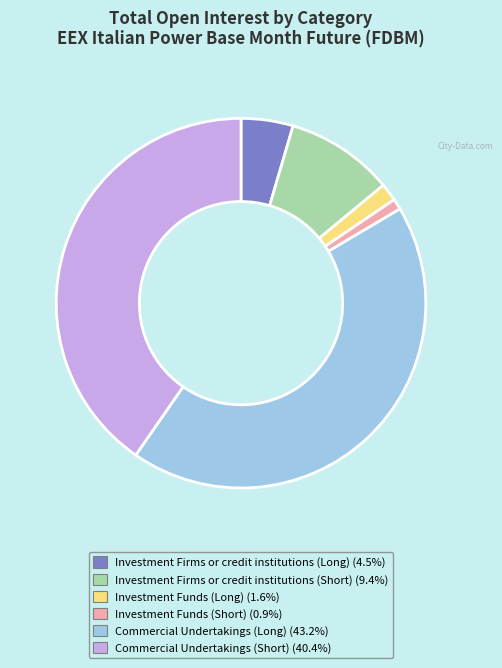

Which category has the smallest portion of the pie?

Investment Funds (Short)